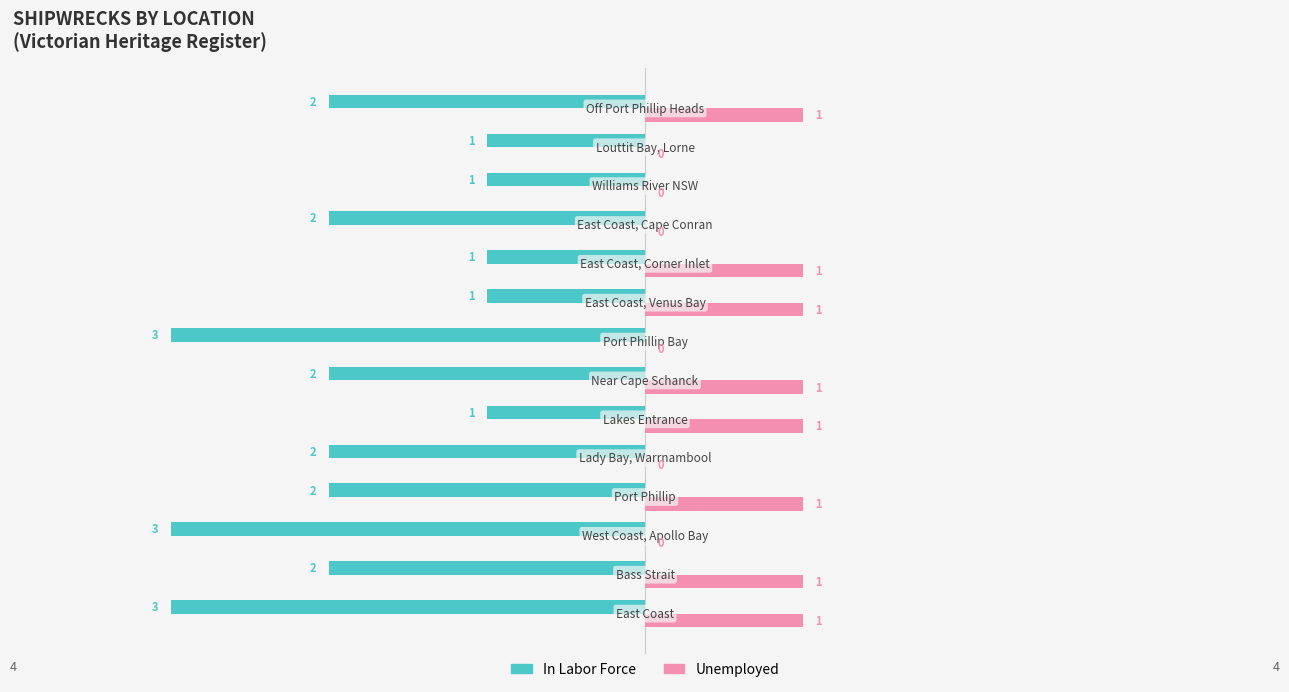

What is the sum of all Unemployed values?

8